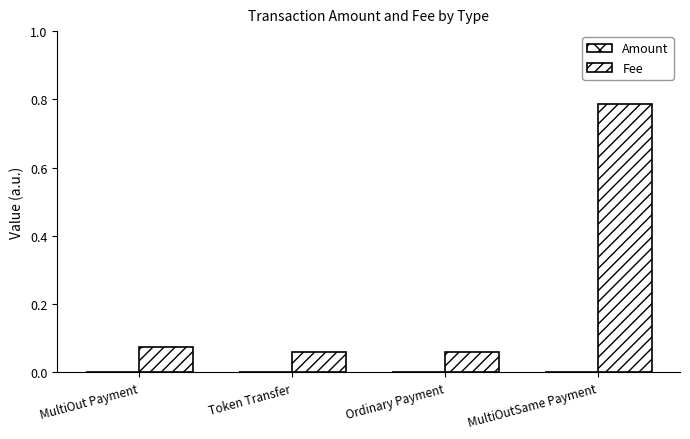

Which series has the largest range (max minus min)?

Fee